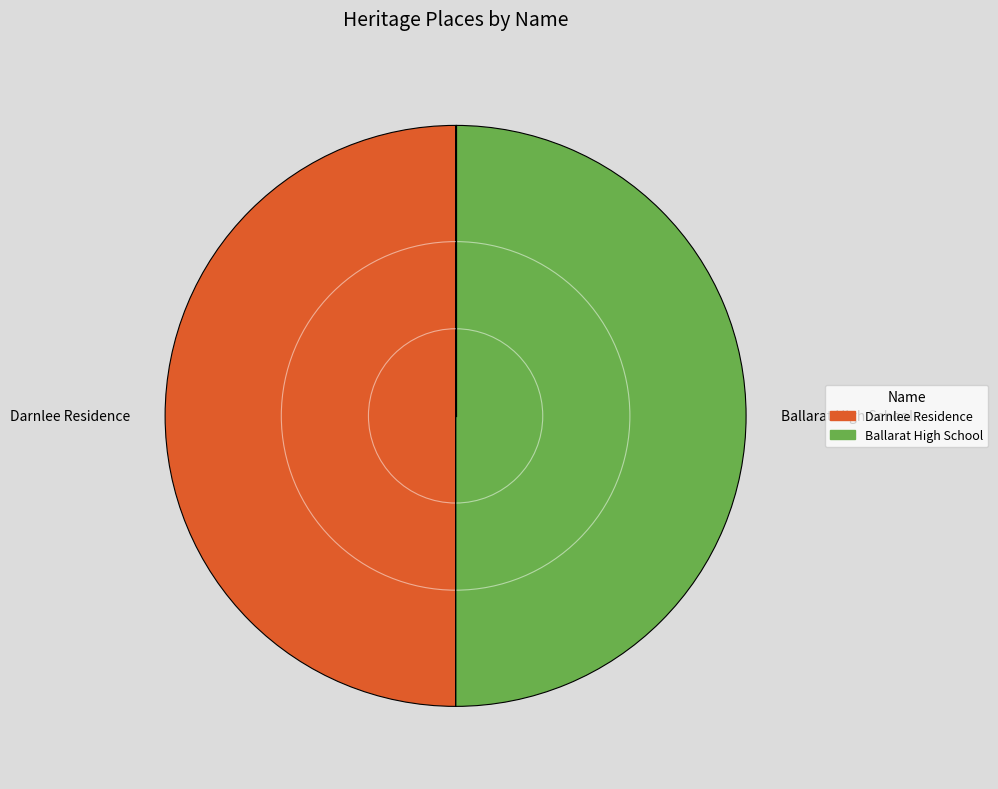

The Darnlee Residence slice represents 57% of the pie. True or false?

False